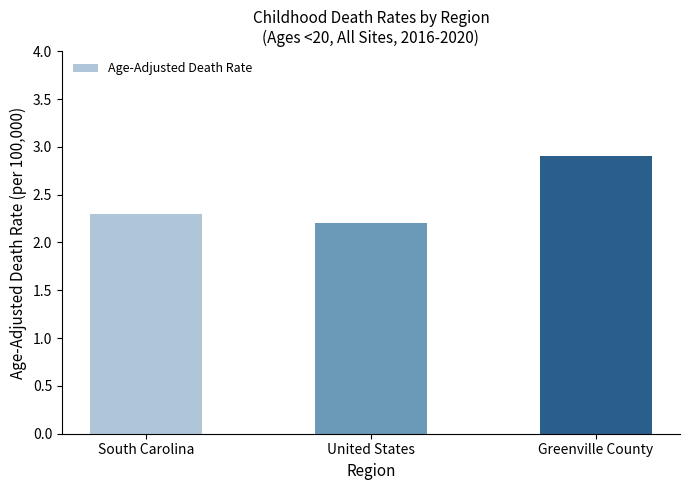

Reading right to left, transcribe all the data shown in this chart.

Greenville County=2.9	United States=2.2	South Carolina=2.3